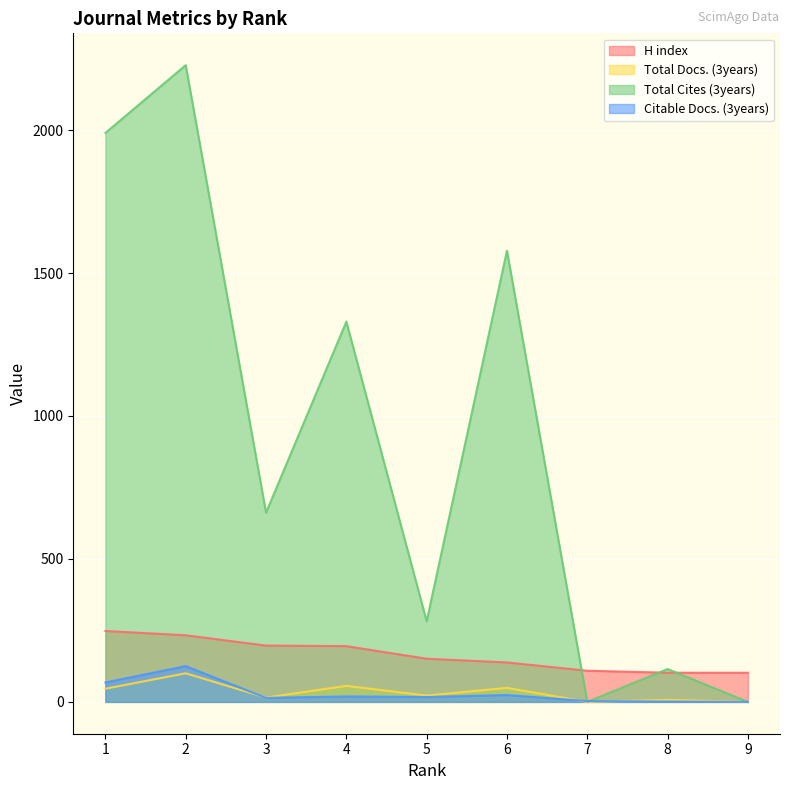

In Total Docs. (3years), how many points are higher than both neighbors (excluding endpoints)?

4